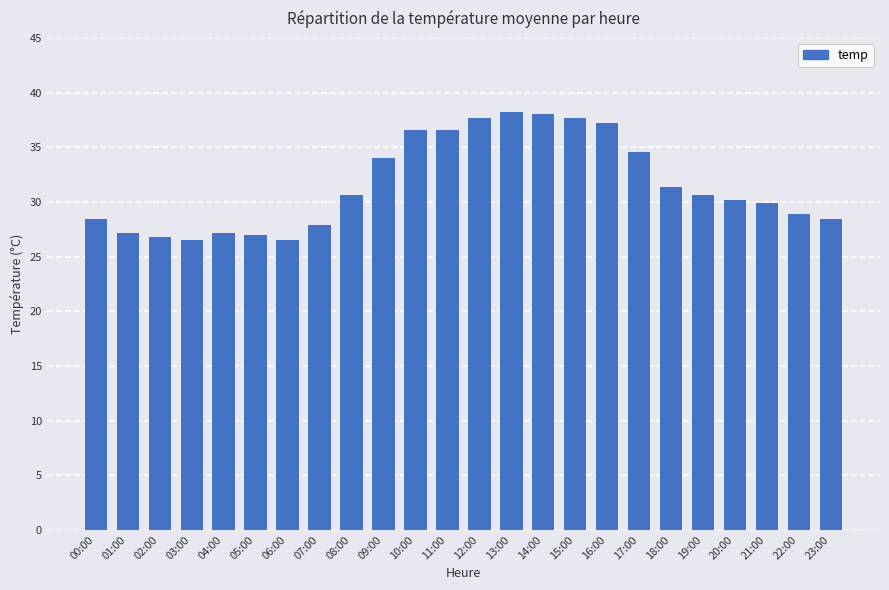

What is the minimum value shown in the chart?

26.5